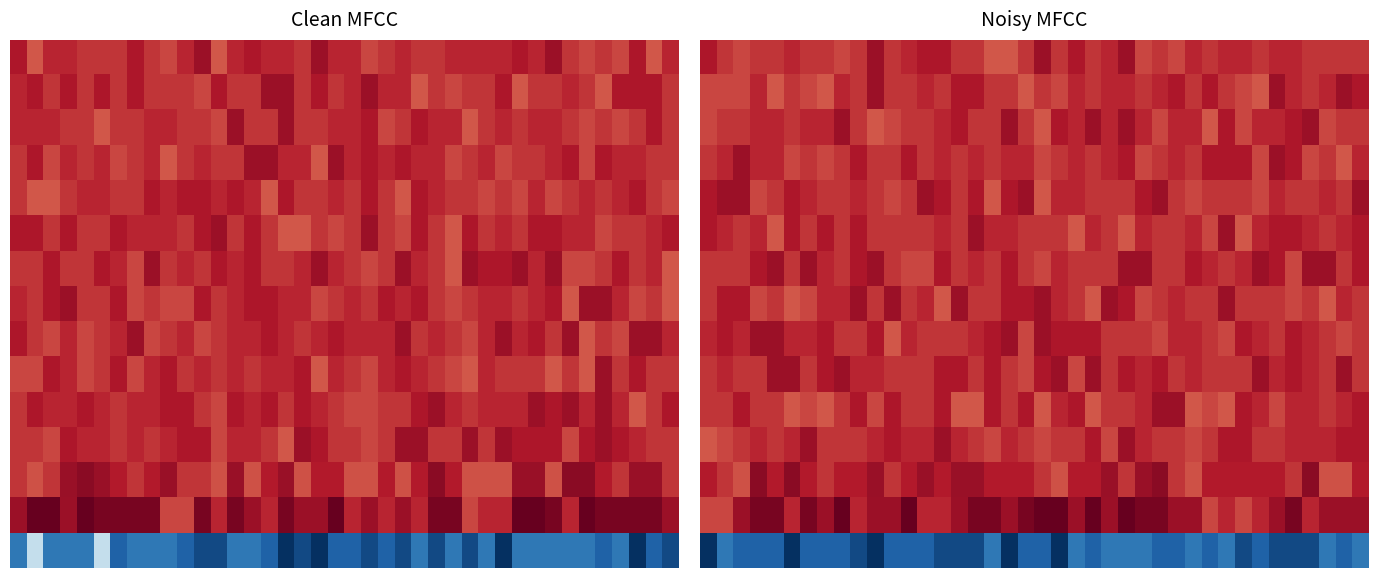

What is the spread (max minus min) of values at 30?

170000